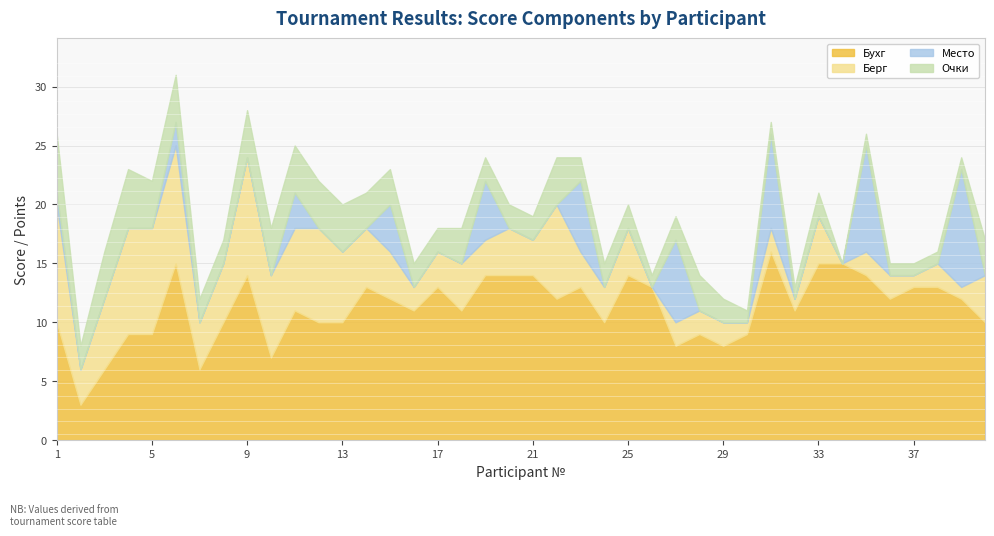

At which category is the sum across all series the highest?

6